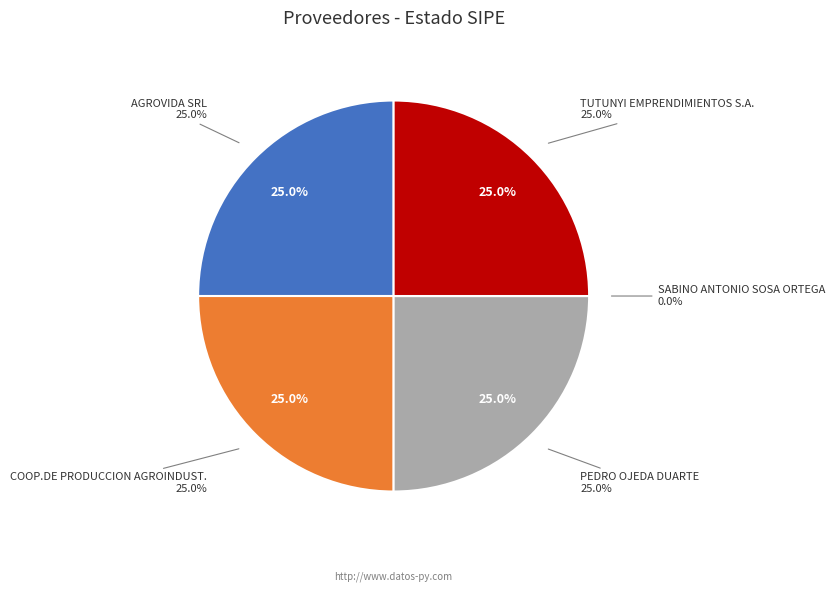

What is the largest slice in the pie chart?

AGROVIDA SRL